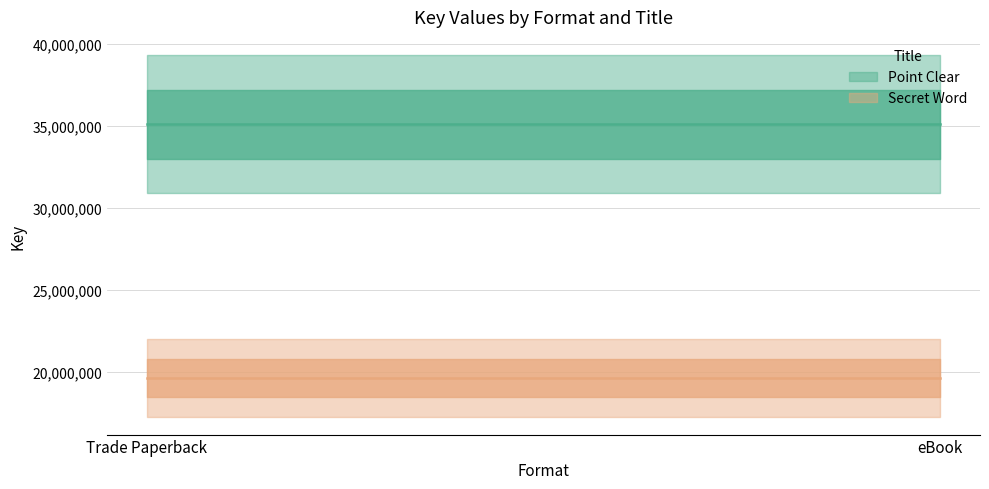

At which label does Secret Word reach its peak?

Trade Paperback